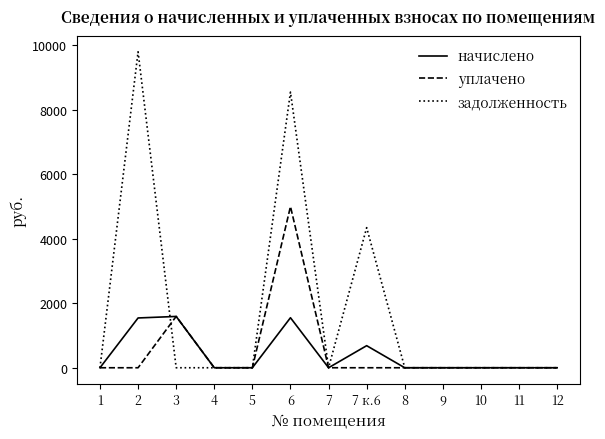

How many series are shown in this chart?

3